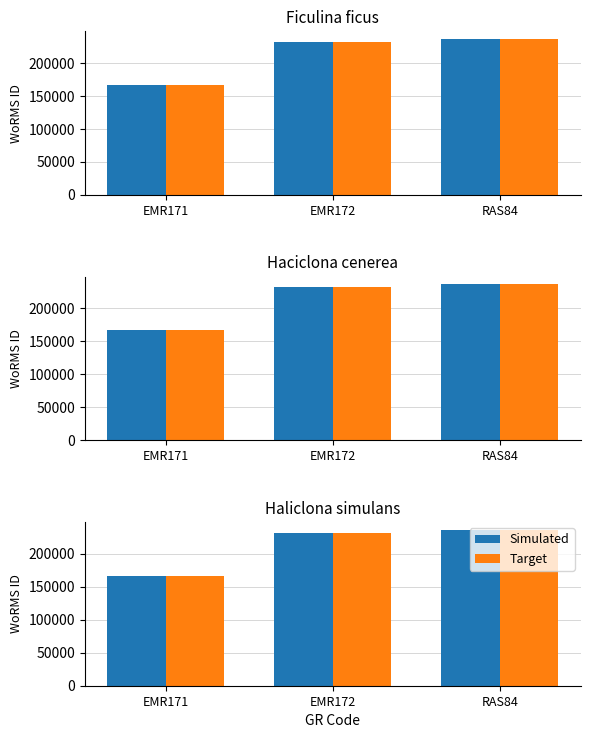

How many values in the Simulated series are below 231816?

1